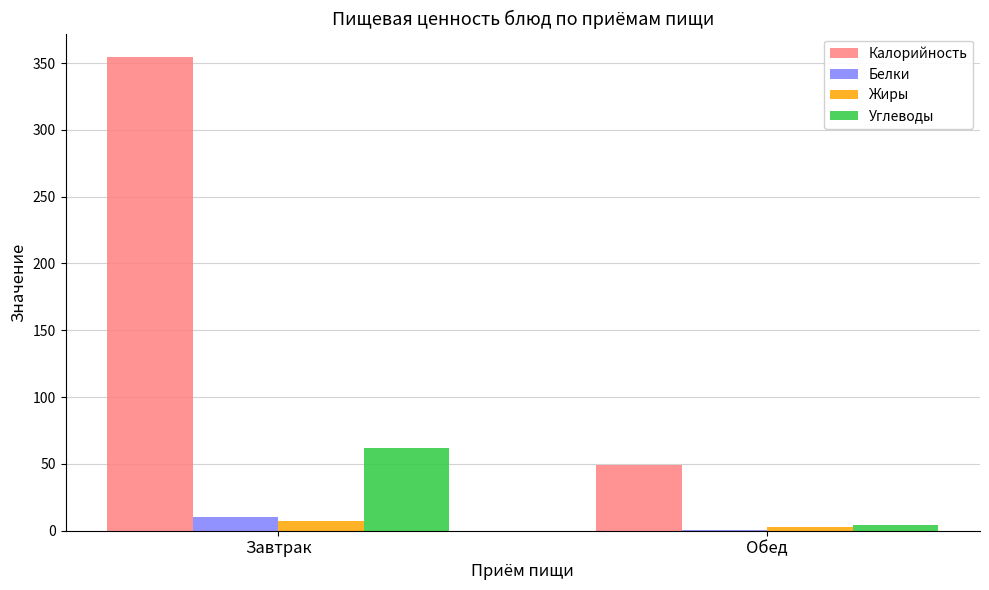

What is the sum of all Жиры values?

10.3